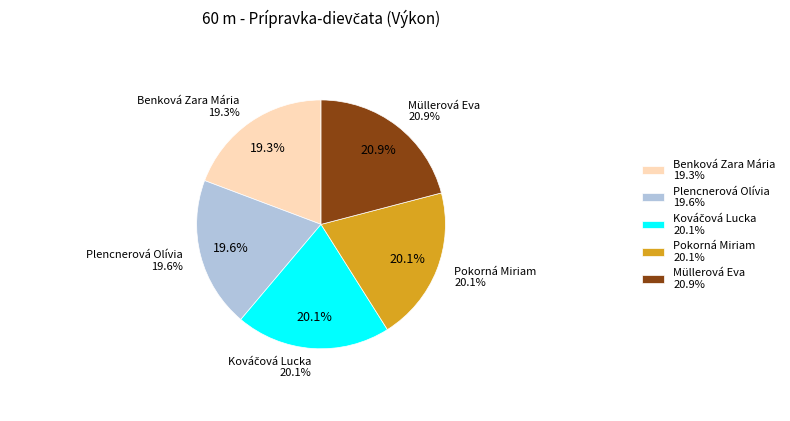

What percentage do Benková Zara Mária and Plencnerová Olívia together represent?

38.8%